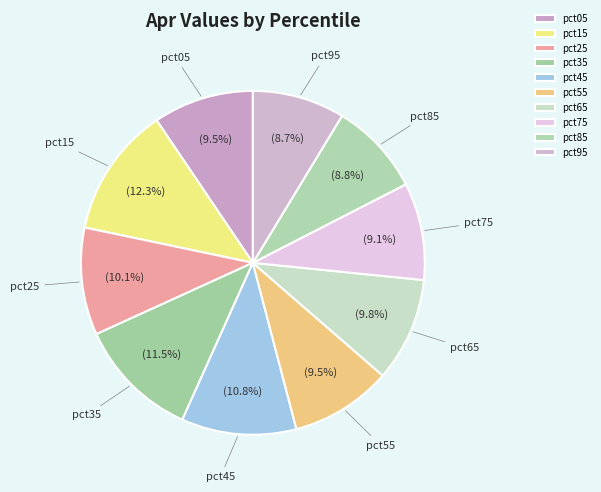

Does pct75 account for over 50% of the chart?

No